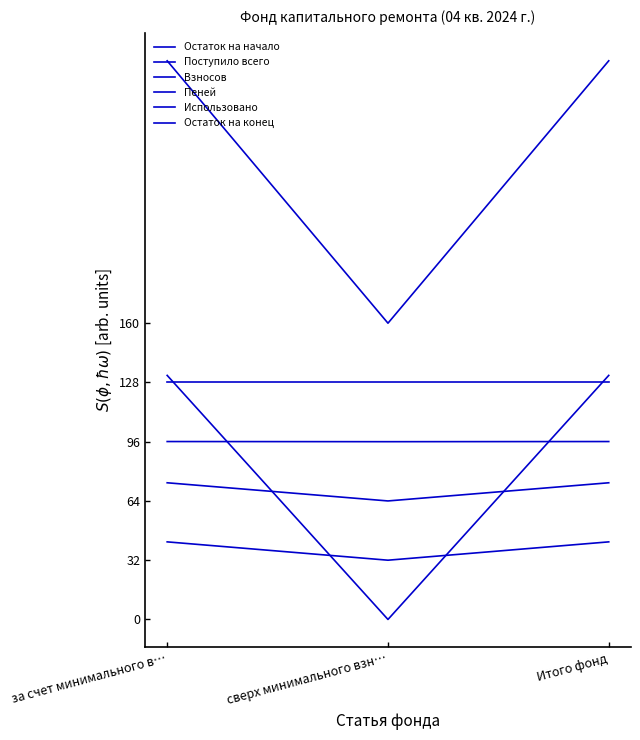

True or false: Поступило всего has a value of 50.3 at сверх минимального взн….

False